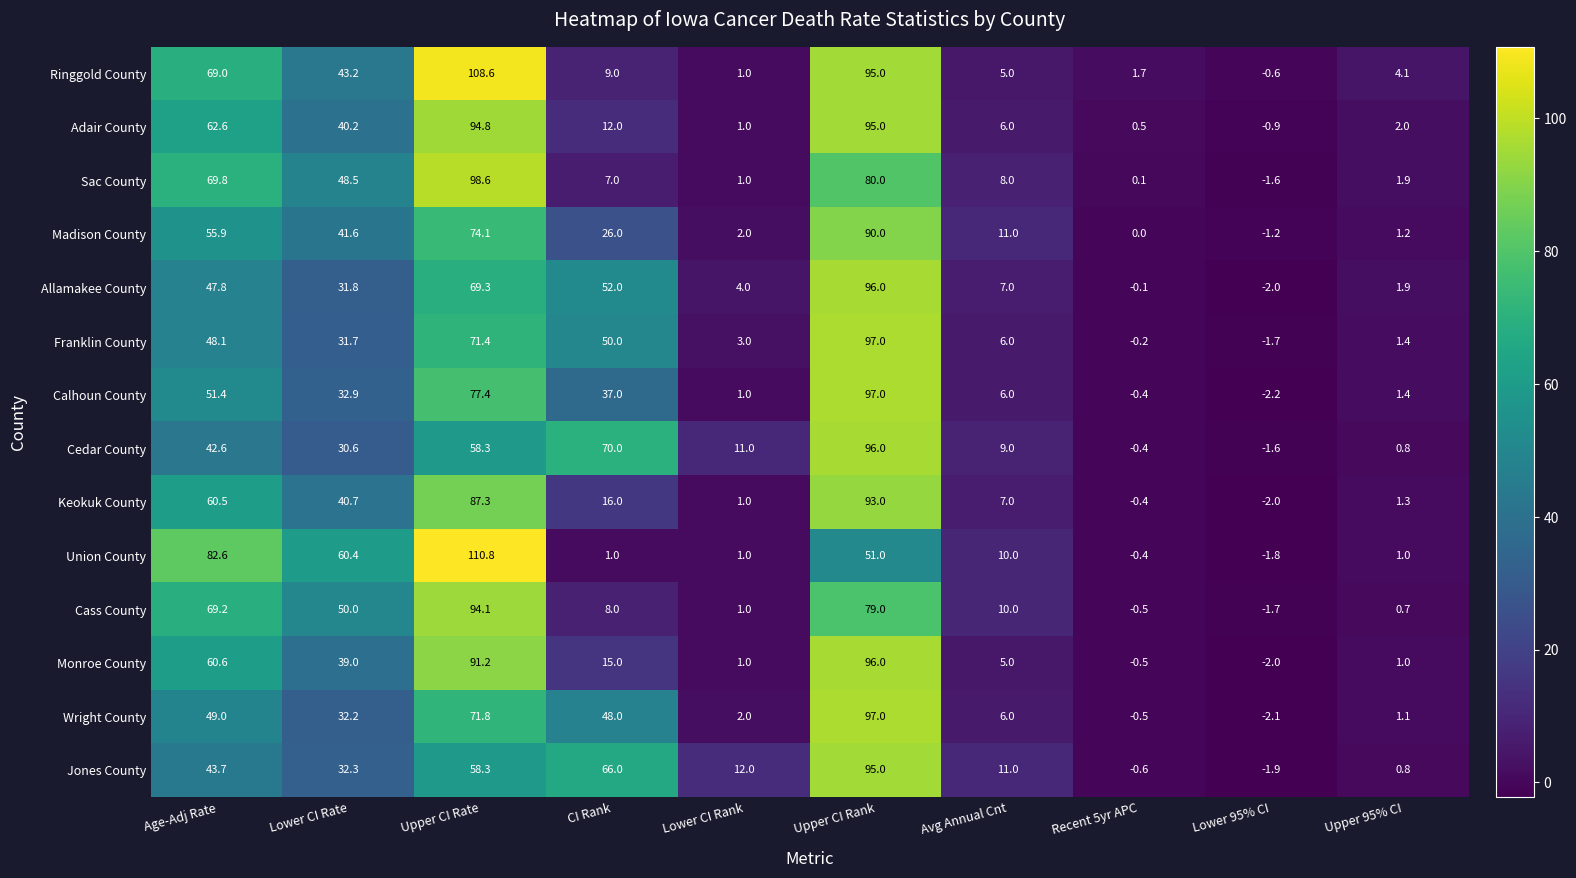

Is it true that Wright County equals -0.5 at Recent 5yr APC?

True